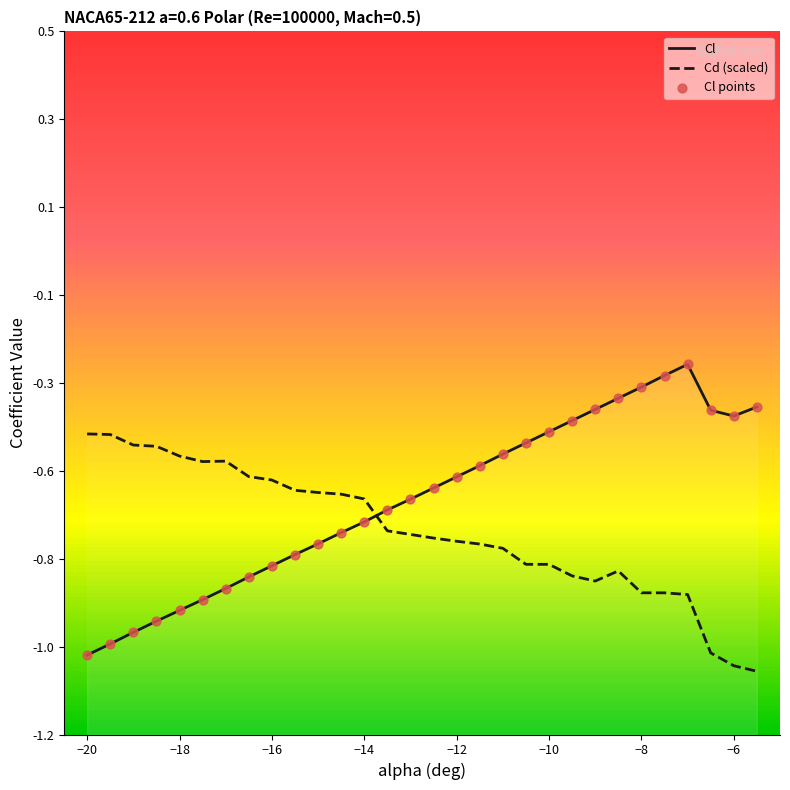

Which series has the largest total across all categories?

Cl